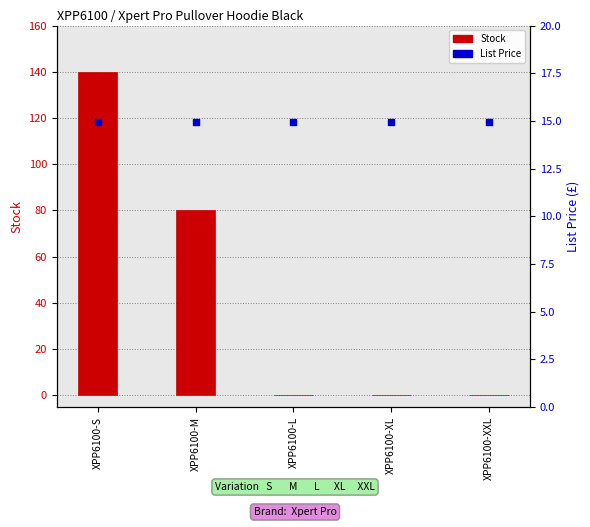

Is the value of List Price at XPP6100-L greater than the value of Stock at XPP6100-S?

No